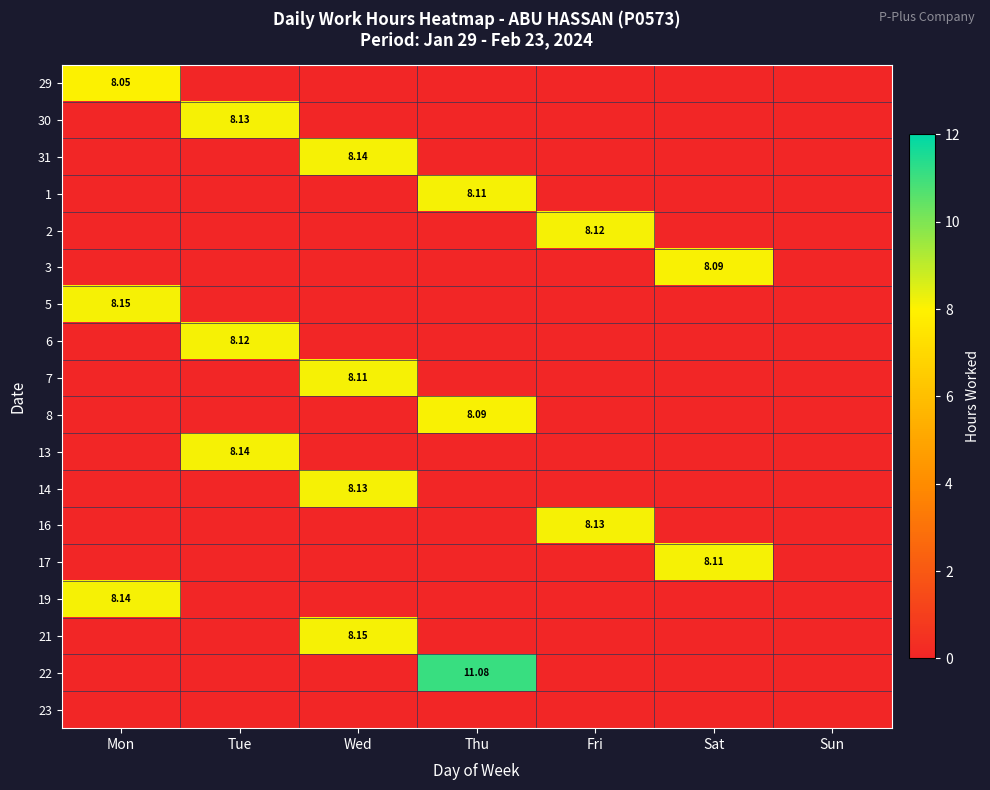

The value of 14 at Mon is 0.0. True or false?

True